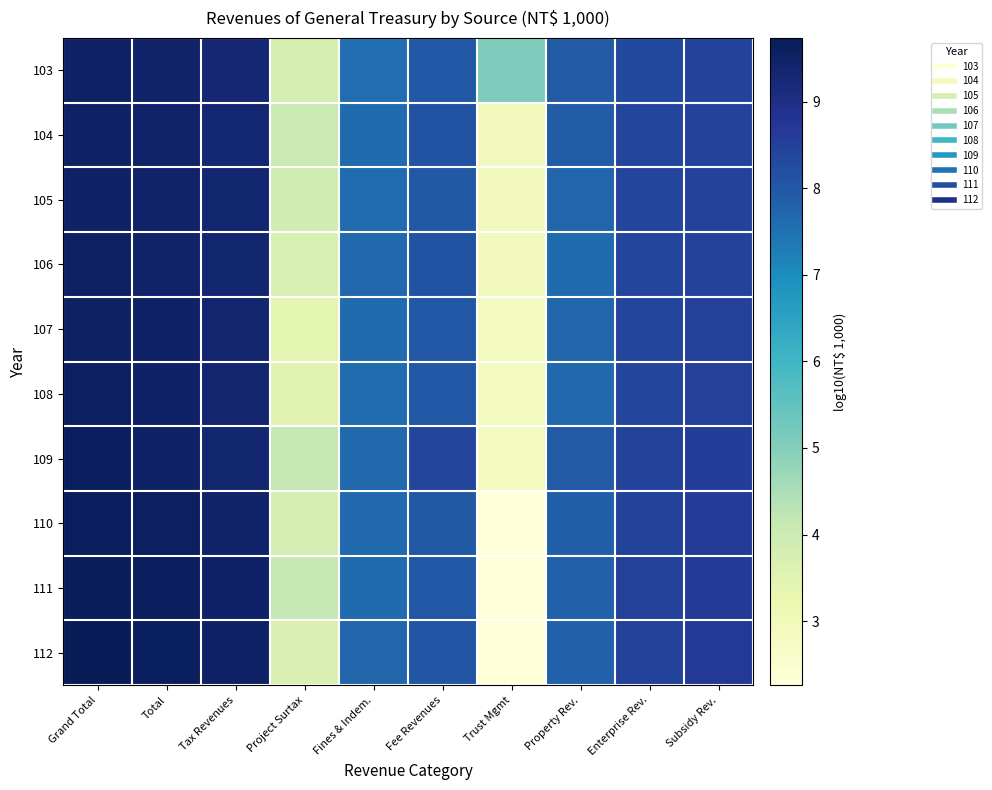

List the series in order of their peak value, lowest first.

103, 104, 105, 106, 107, 108, 109, 110, 111, 112